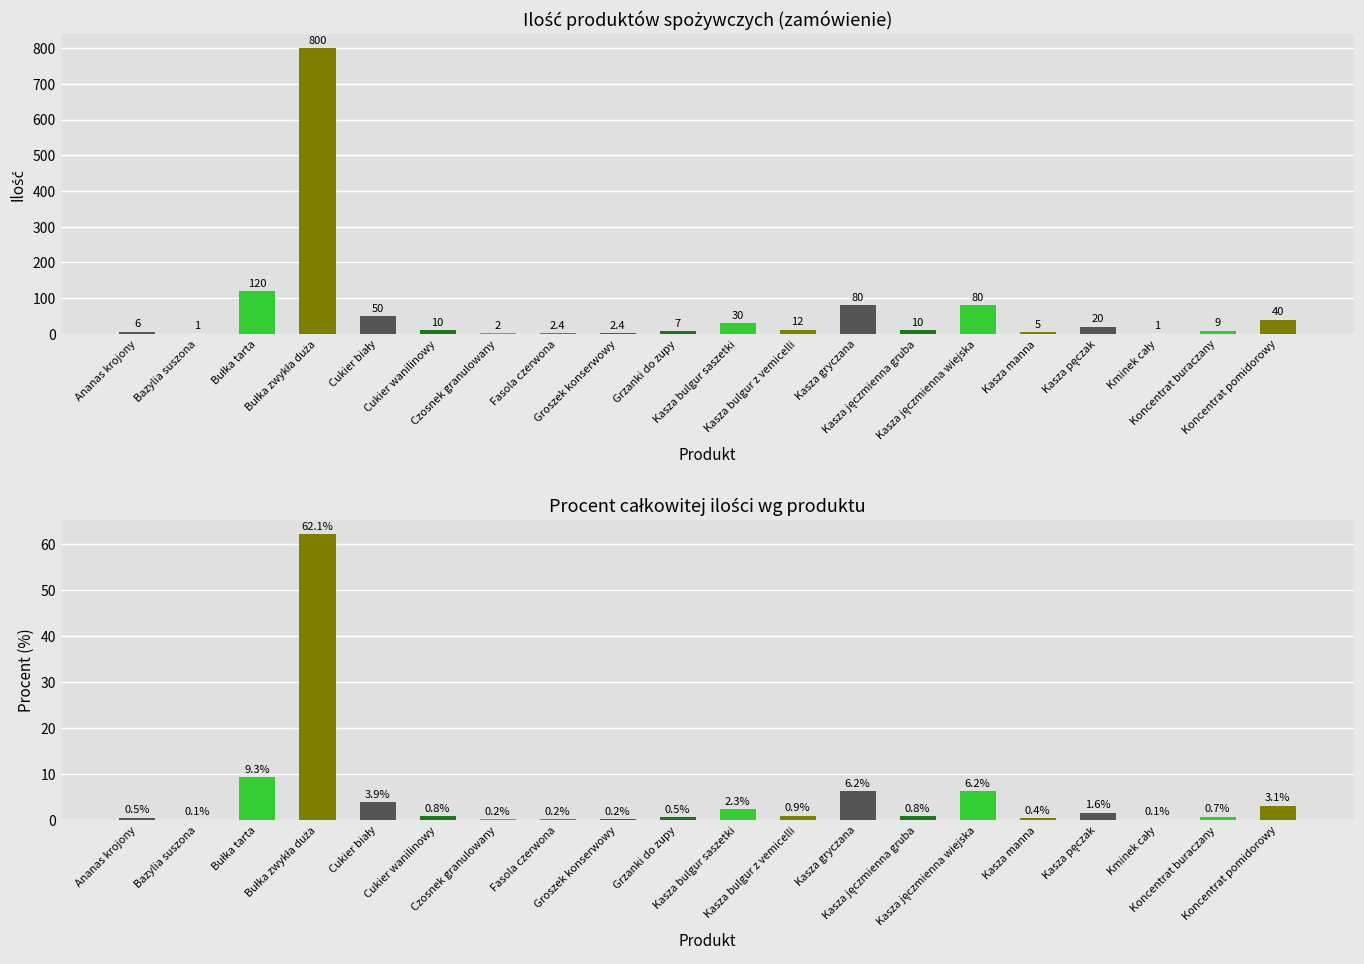

At which label does Ilość first exceed 10?

Bułka tarta